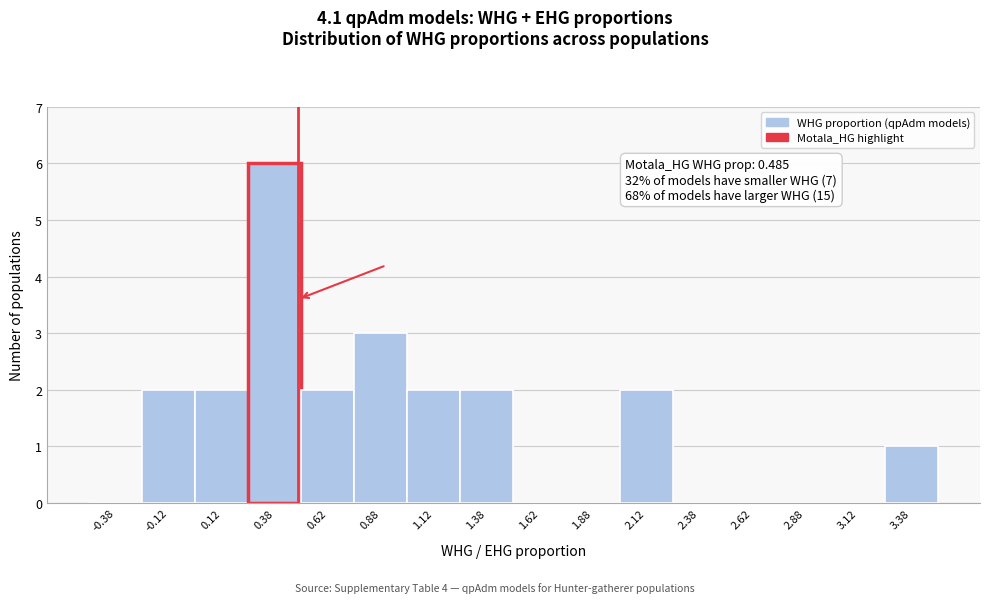

Over which range of the x-axis is the bar tallest?

0.25 to 0.50